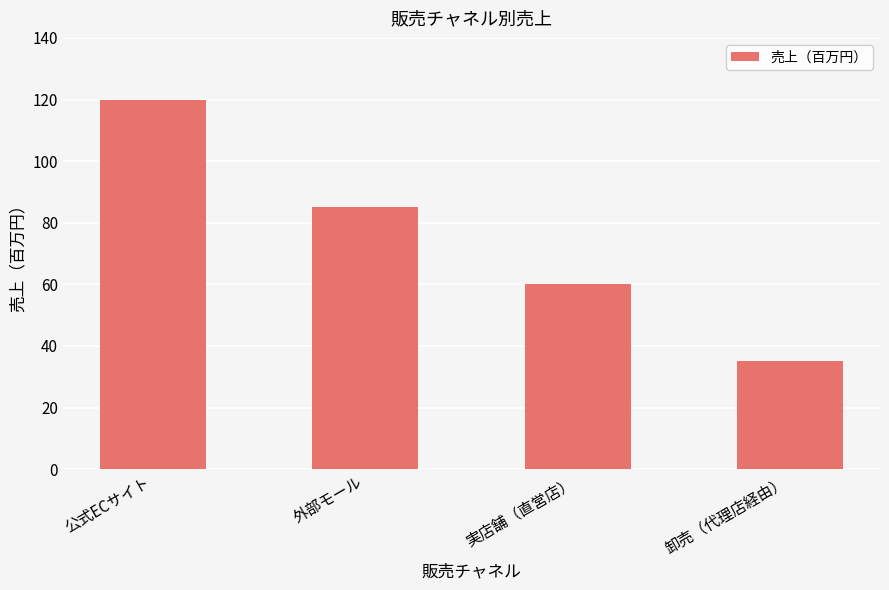

What is the change in value from 外部モール to 実店舗（直営店）?

-25